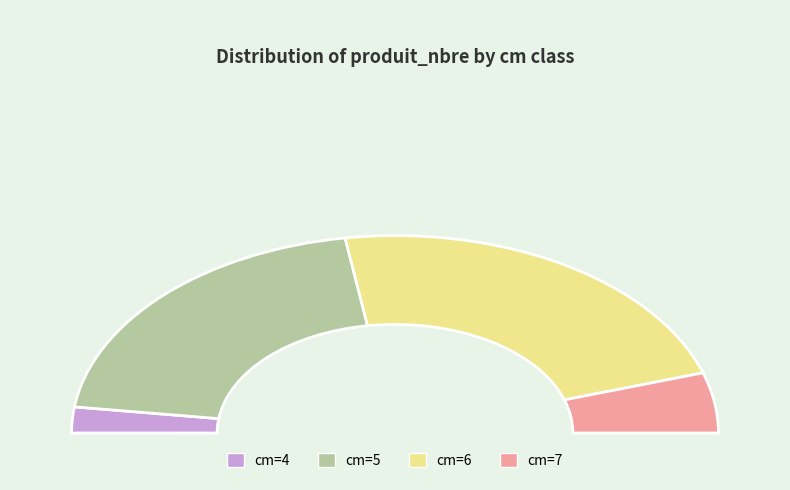

Which has a higher value, 5 or 7?

5